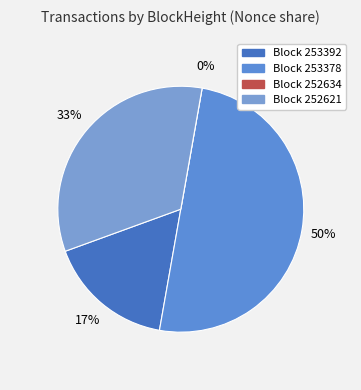

Which category has the smallest portion of the pie?

252634